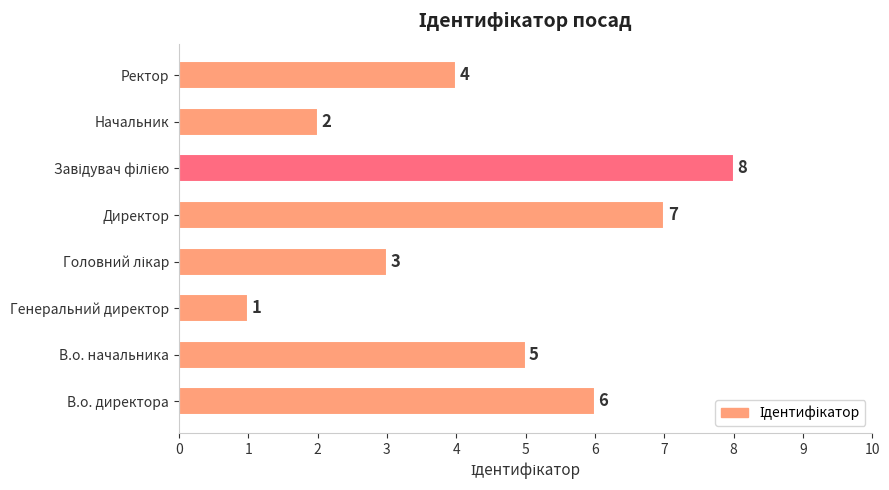

What is the sum of all values?

36